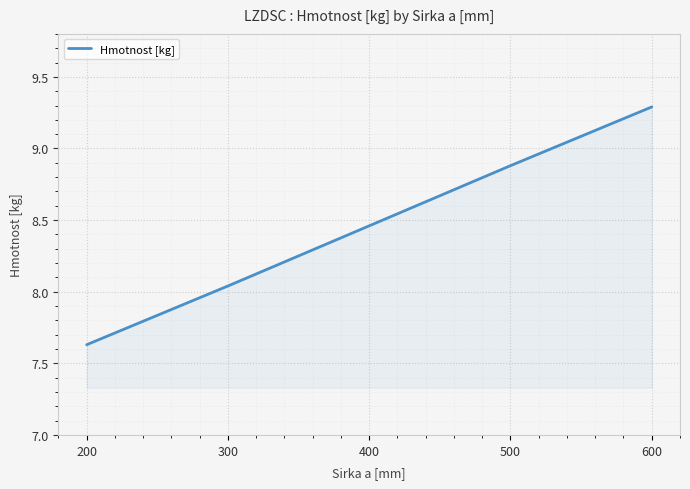

Where is the data nearest to the value 8?

300